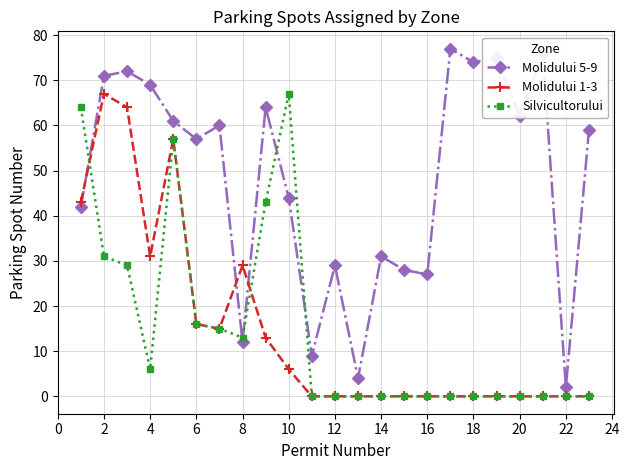

How many lines are shown in the chart?

3